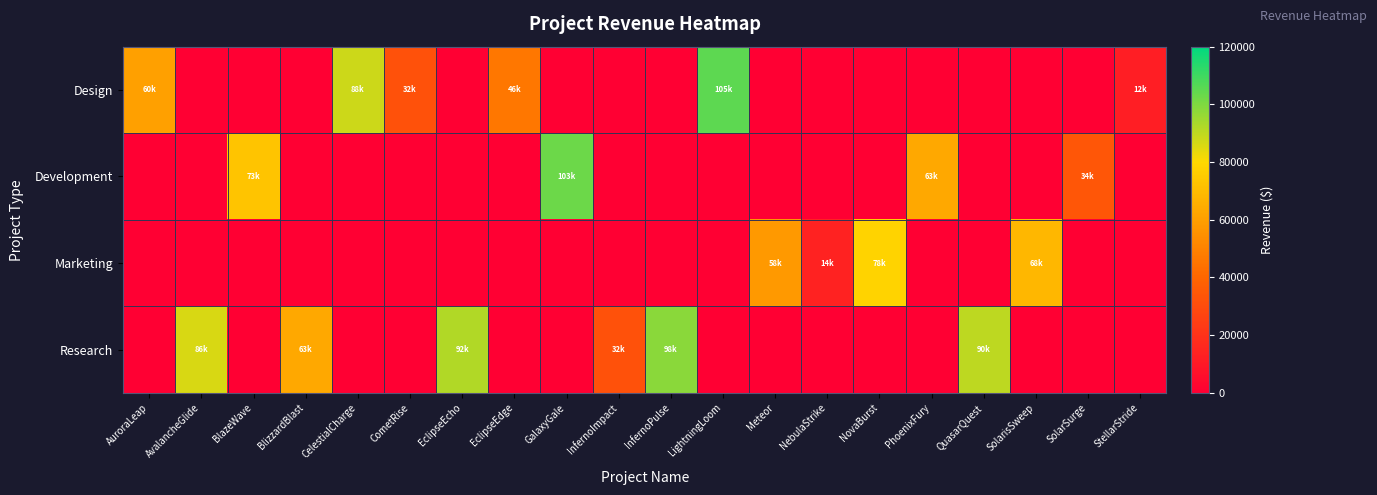

At which category is the sum across all series the highest?

LightningLoom